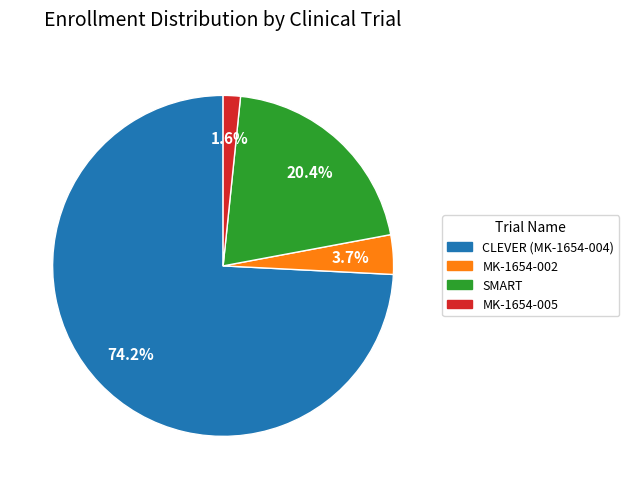

What portion of the pie excludes MK-1654-005?

98.4%